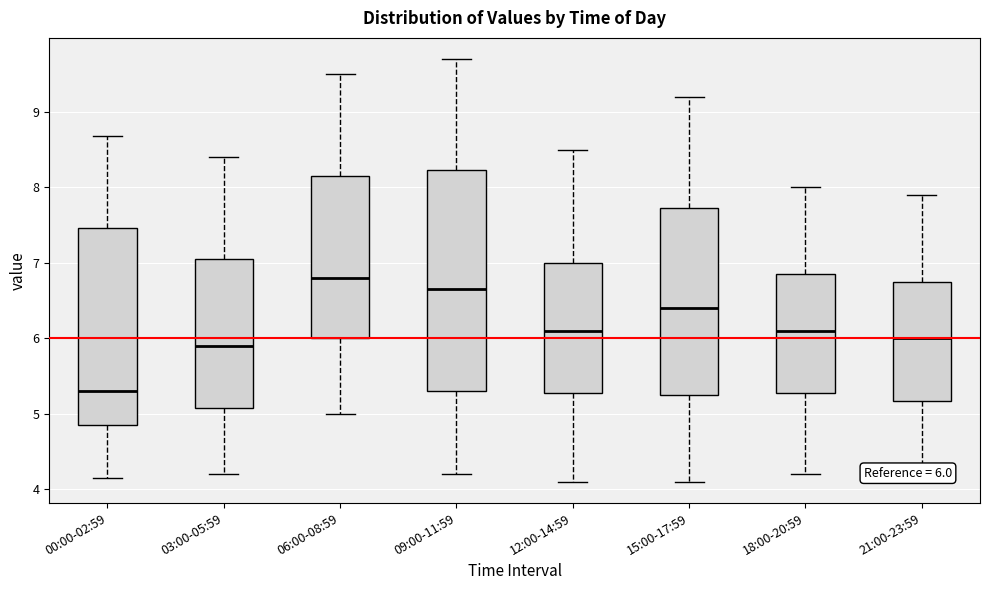

Which box's median line is the highest?

06:00-08:59